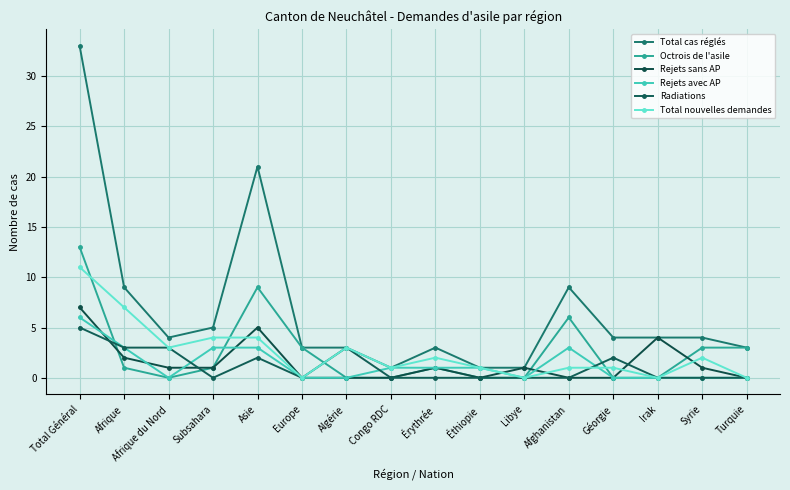

True or false: Octrois de l'asile and Total cas réglés cross at least once.

False